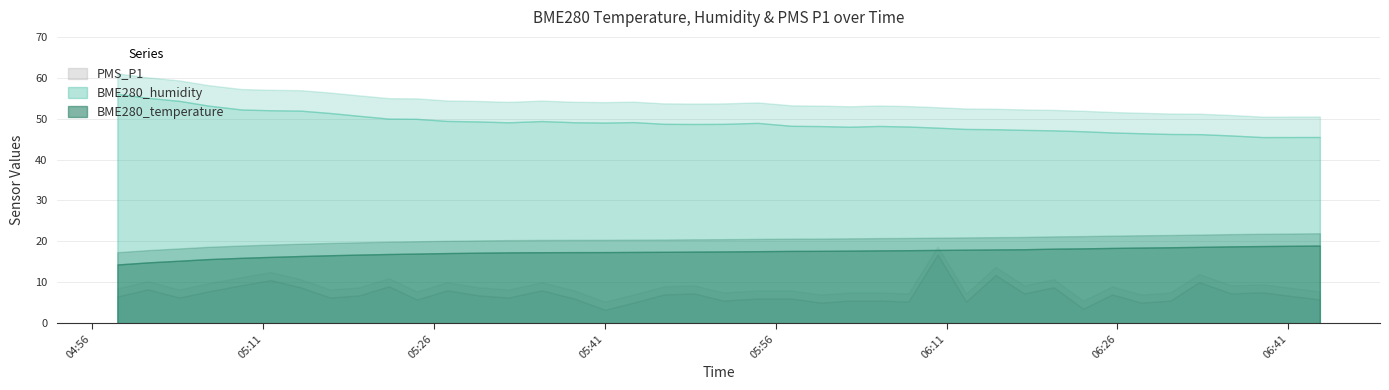

What is the minimum value shown in the chart?

3.2